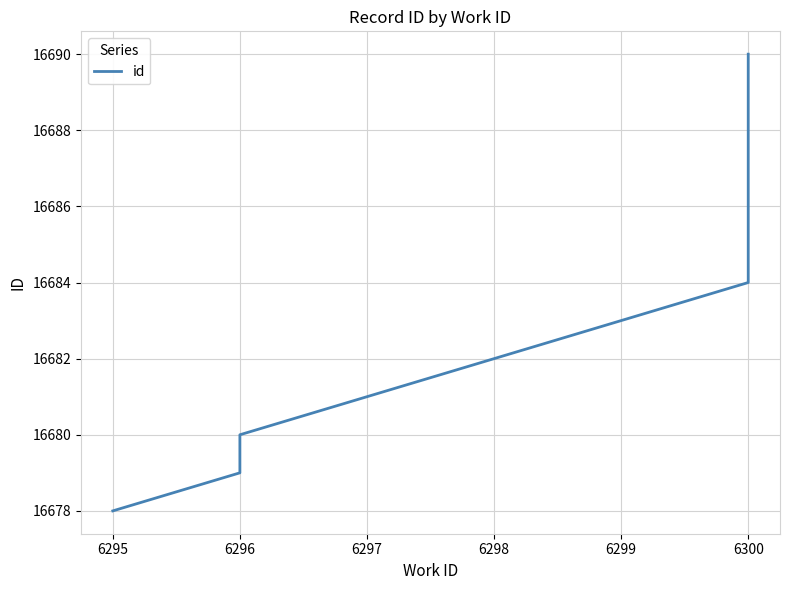

What is the label of the 5th point from the left?

6298